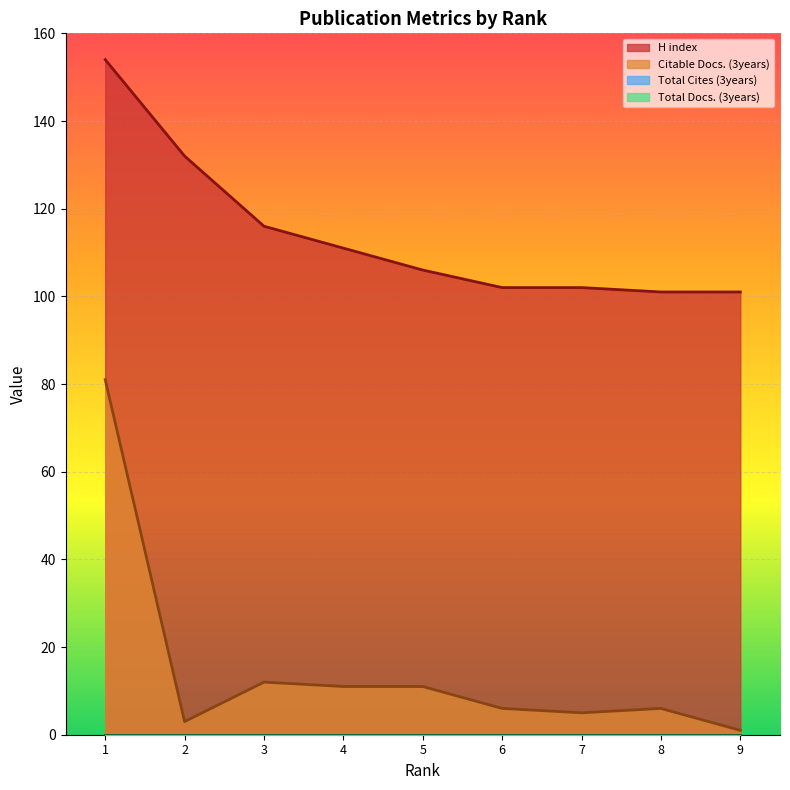

Where does the H index series first go above 106?

1